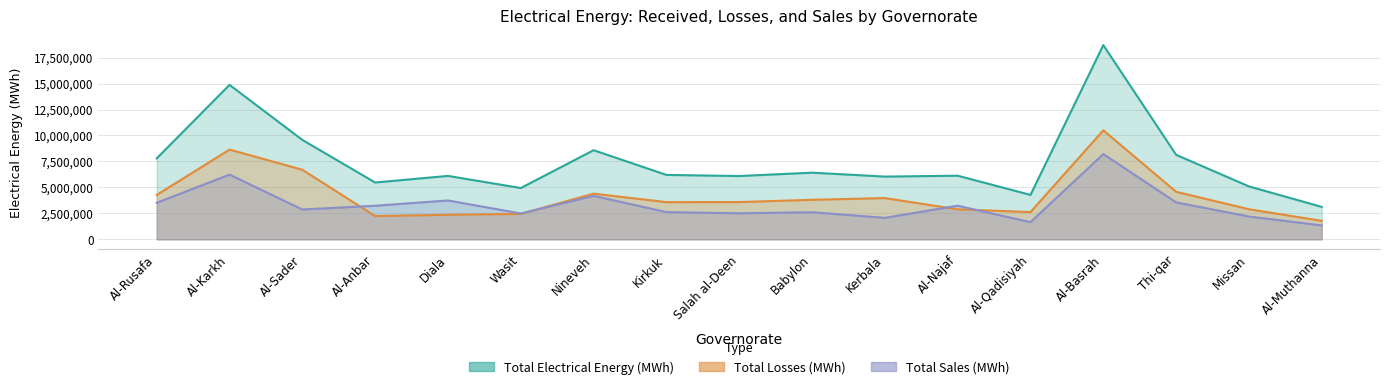

How many values in the Total Electrical Energy (MWh) series are below 6127110?

8